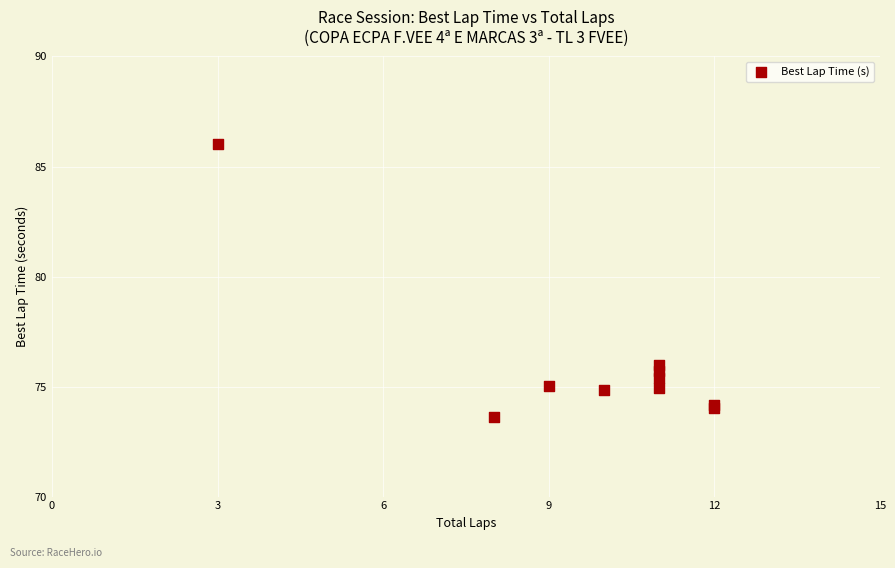

What Y value in the scatter plot is closest to 79?

76.0